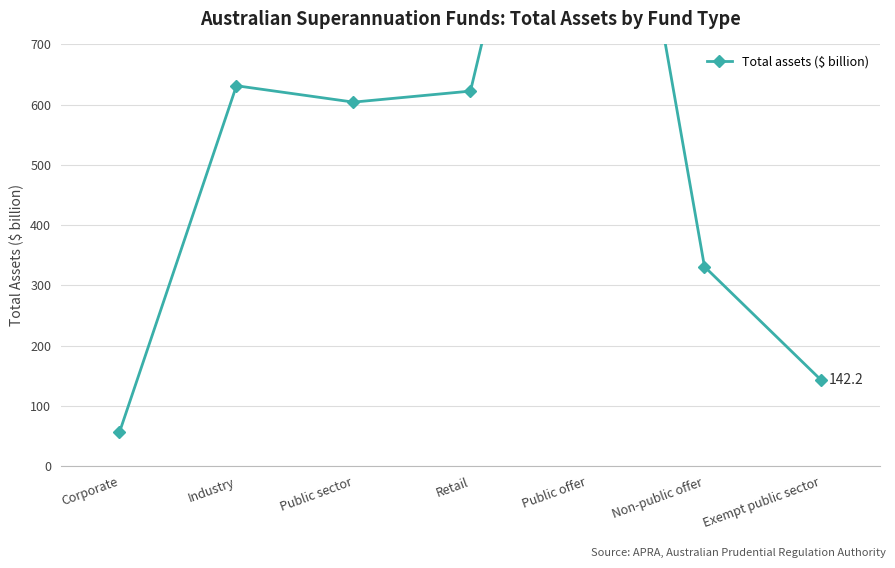

What is the difference between the second highest and second lowest values?

489.2